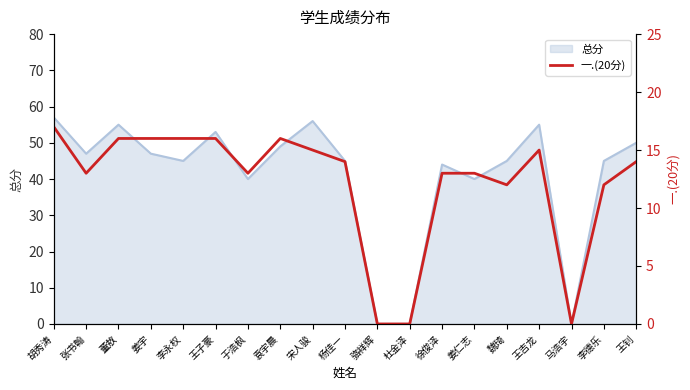

What is the difference between the maximum and second lowest values?

17